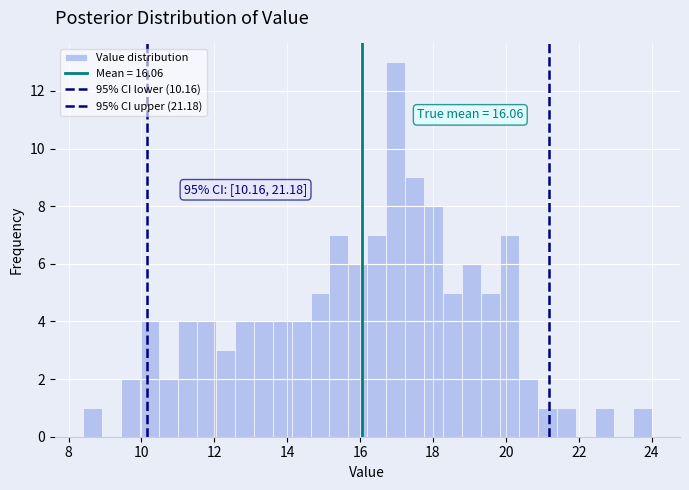

Read against the x-axis, roughly where is the centre of the tallest bar?

17.0